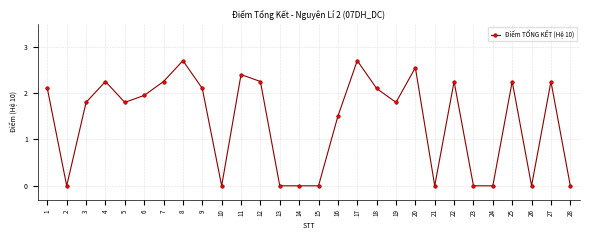

Read the value at 8.

2.7